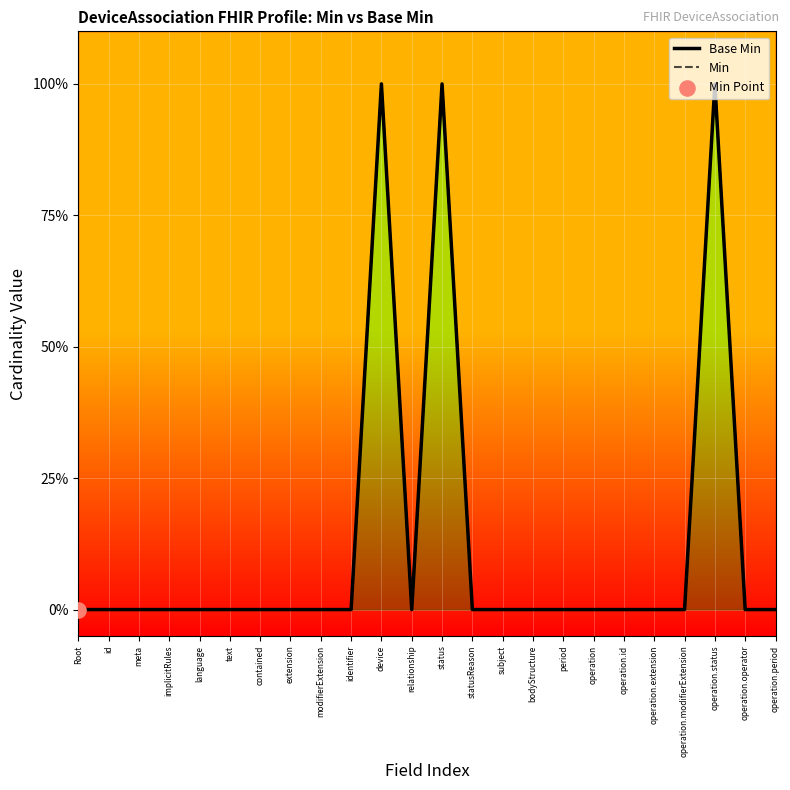

At which category is the sum across all series the highest?

device